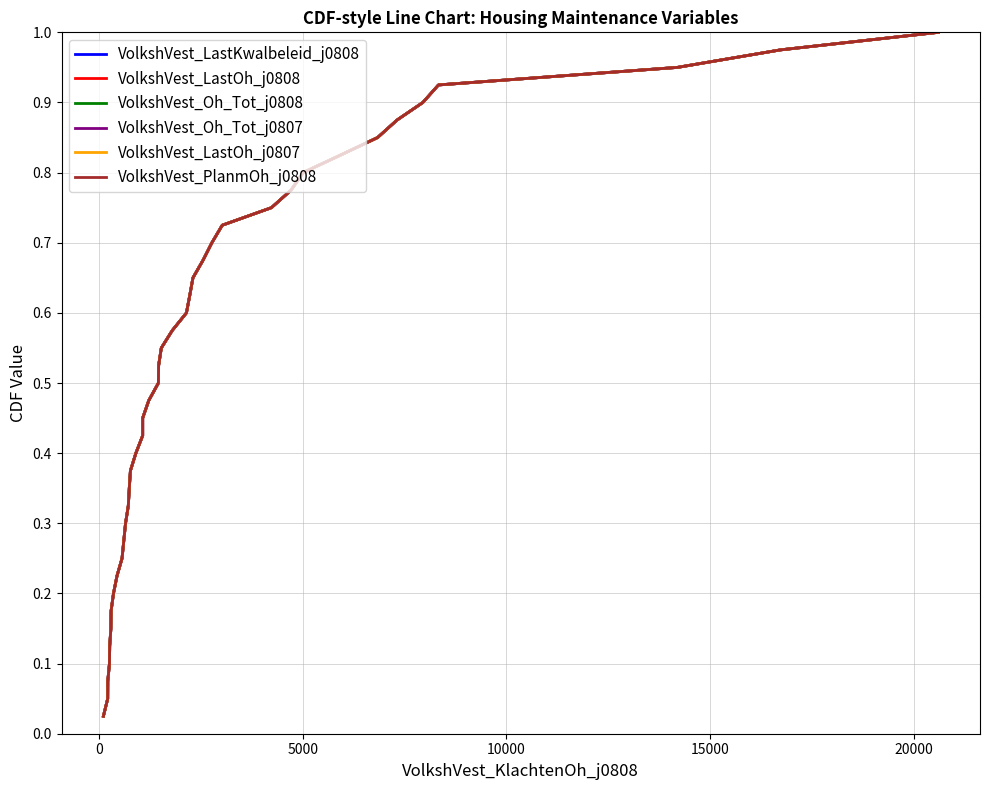

True or false: VolkshVest_LastOh_j0807 has more than 1 interior local peaks.

False